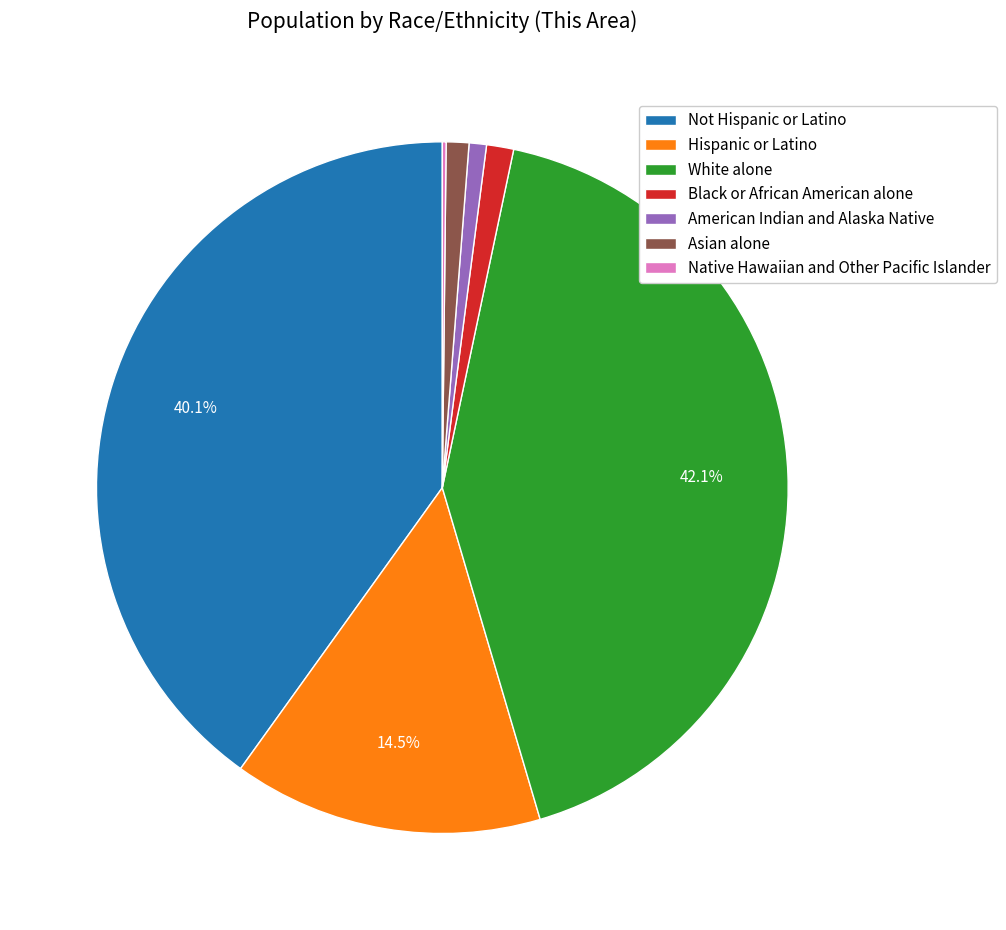

Is the sum of White alone and Hispanic or Latino greater than half?

Yes